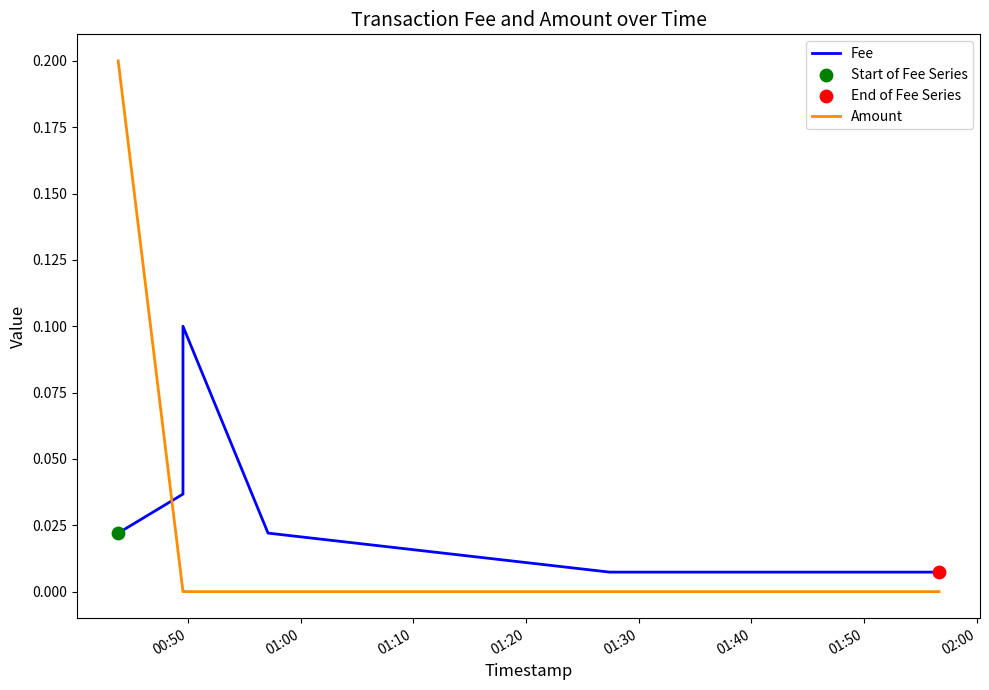

What are all the series names shown in the legend?

Fee, Amount